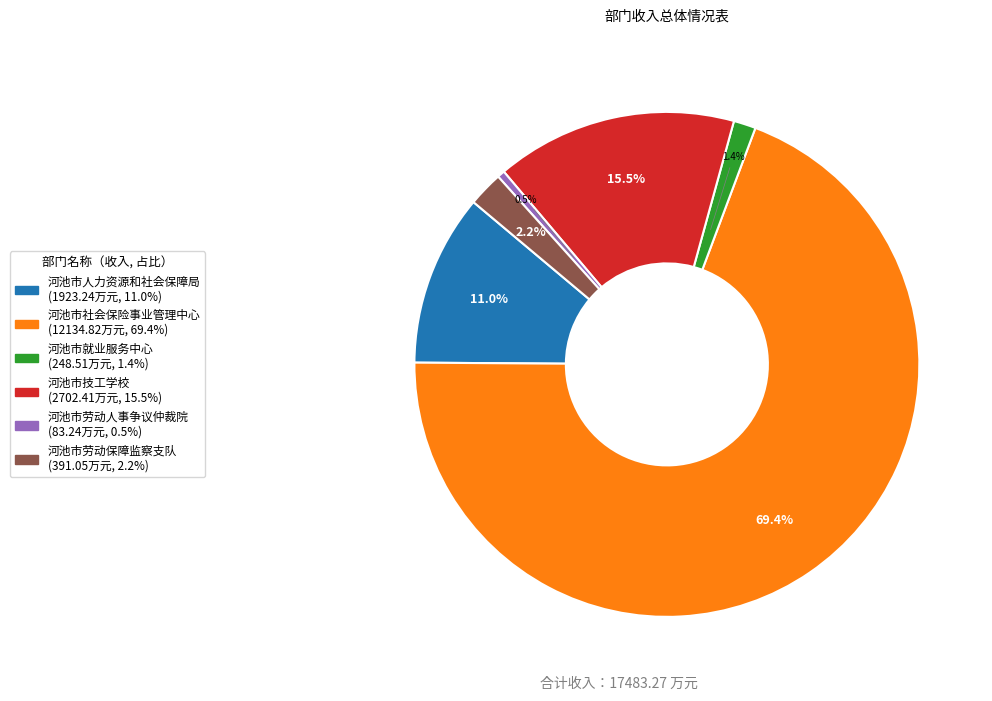

Rank the categories by value from lowest to highest.

河池市劳动人事争议仲裁院, 河池市就业服务中心, 河池市劳动保障监察支队, 河池市人力资源和社会保障局, 河池市技工学校, 河池市社会保险事业管理中心